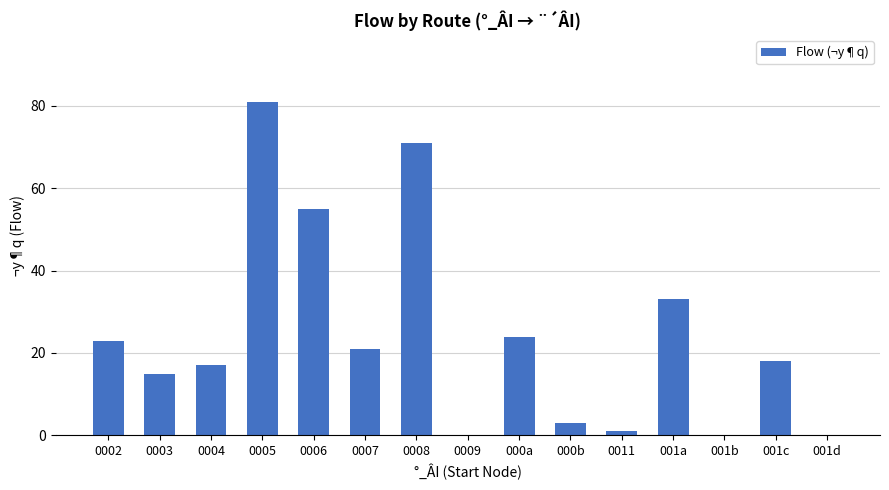

Read the value at 0004, to the nearest 10.

20